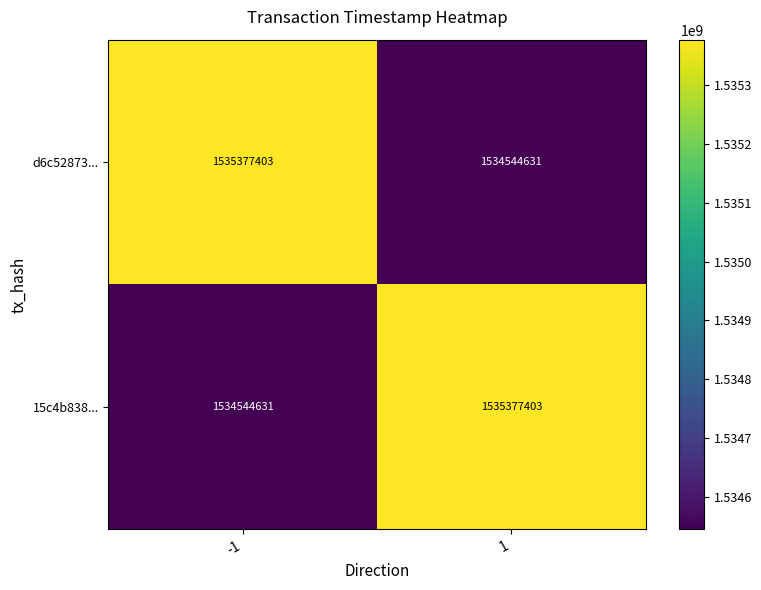

Rank the series at -1 from highest to lowest value.

d6c52873..., 15c4b838...